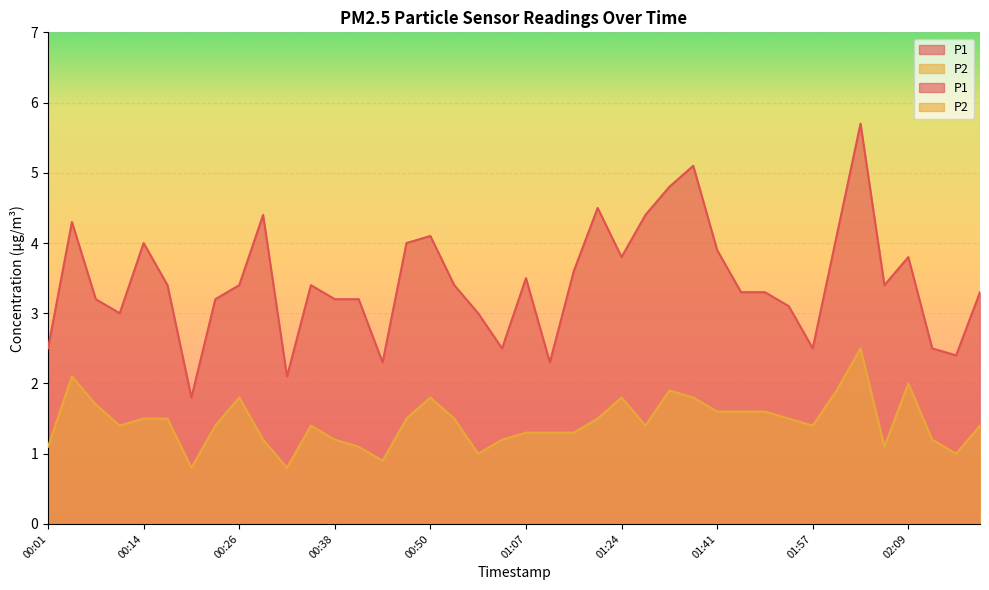

What is the maximum value shown in the chart?

5.7